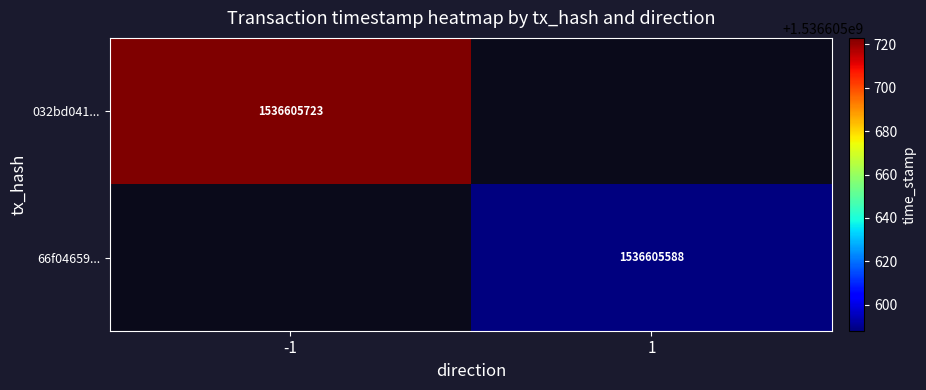

List the series in order of their peak value, highest first.

032bd041f1f192d4d80993f2f19df94b0be3f95, 66f04659ce3ea05a047c3b4ccff48b15e098ede